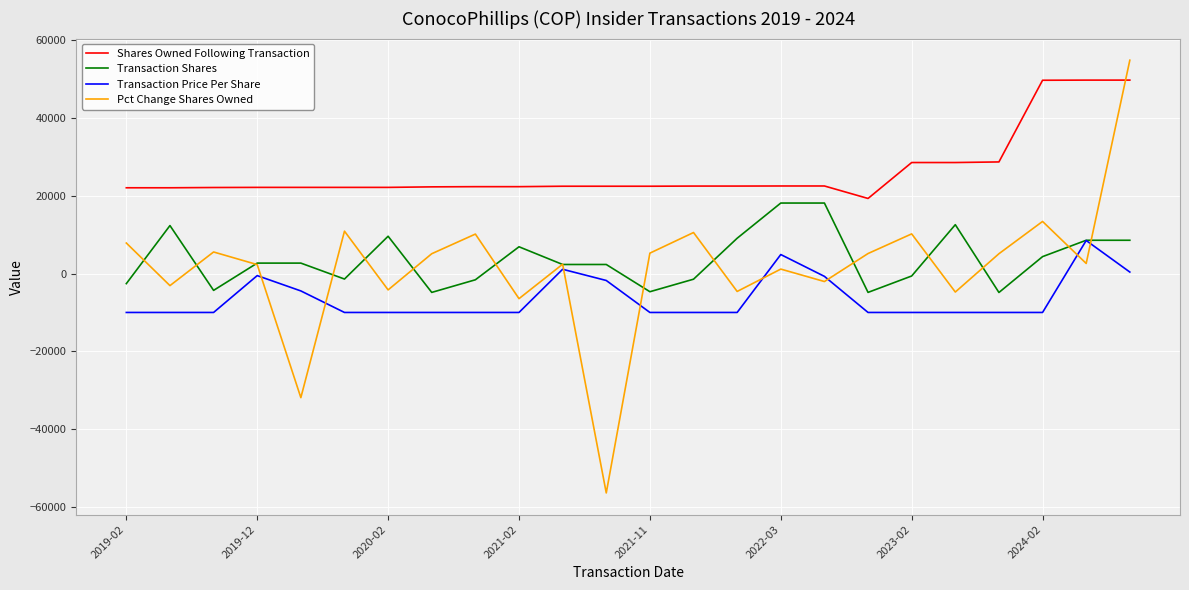

Which series has the widest spread of values?

Pct Change Shares Owned